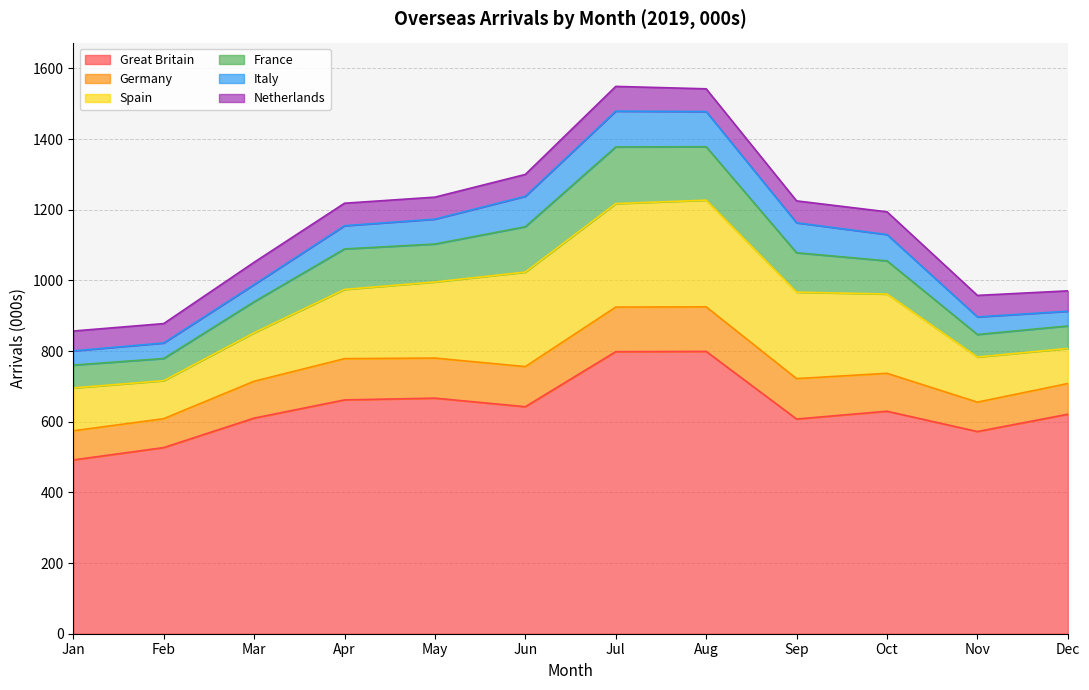

What is the spread (max minus min) of values at Sep?

545.6